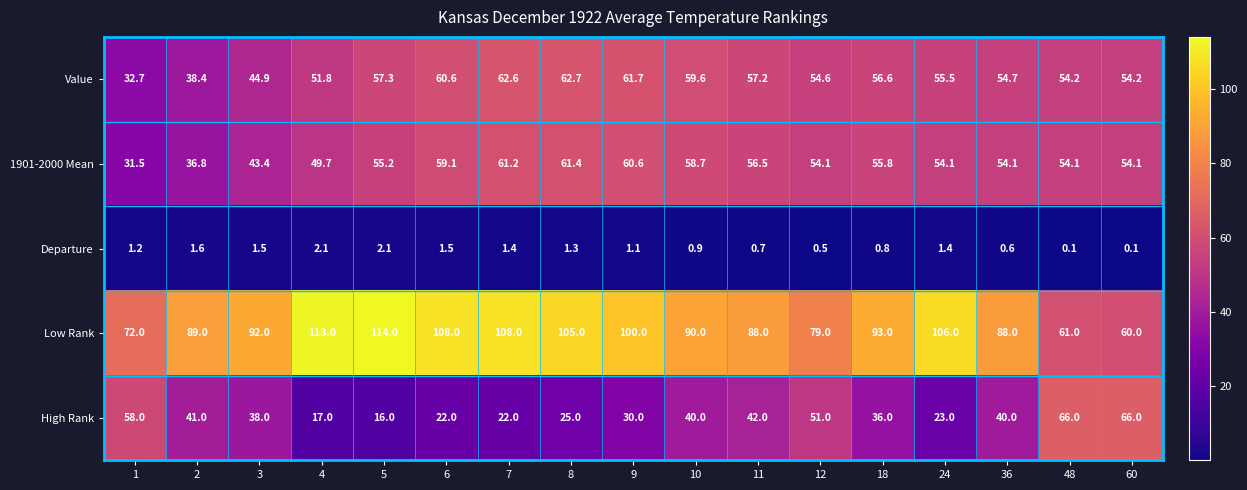

At which label is Departure closest to 1?

10